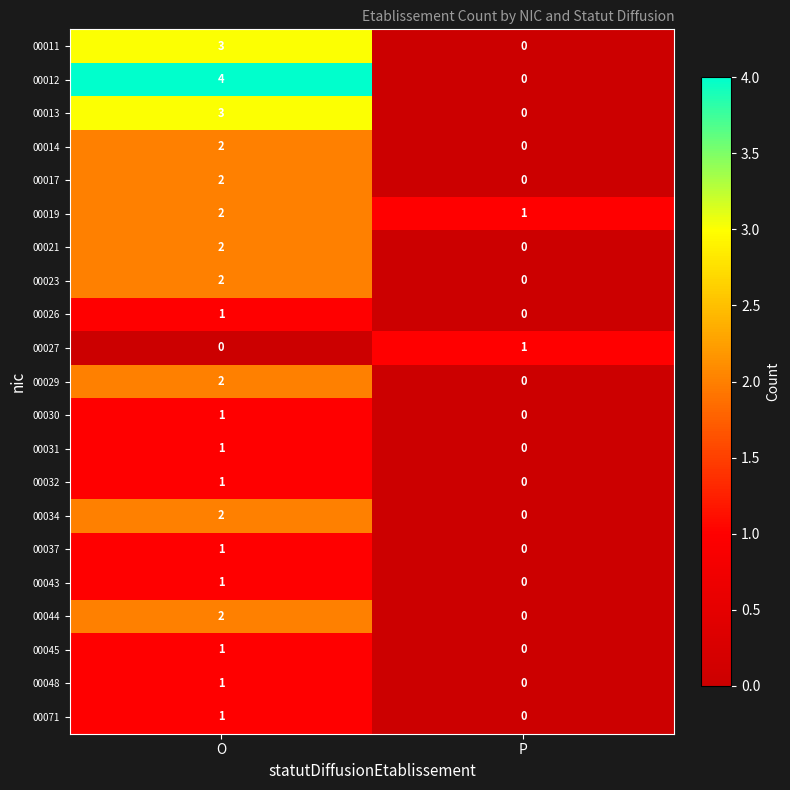

What is the highest value of the 00012 series?

4